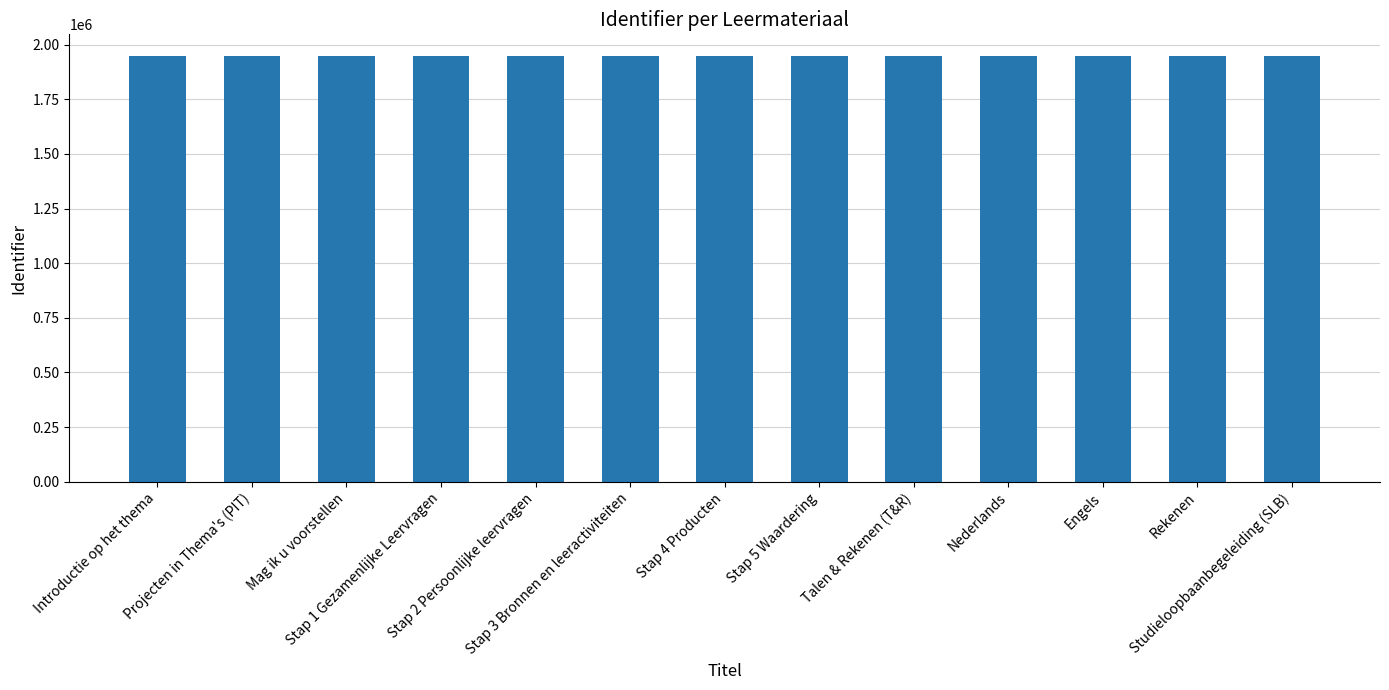

Are the bars grouped side by side (vs. stacked)?

No